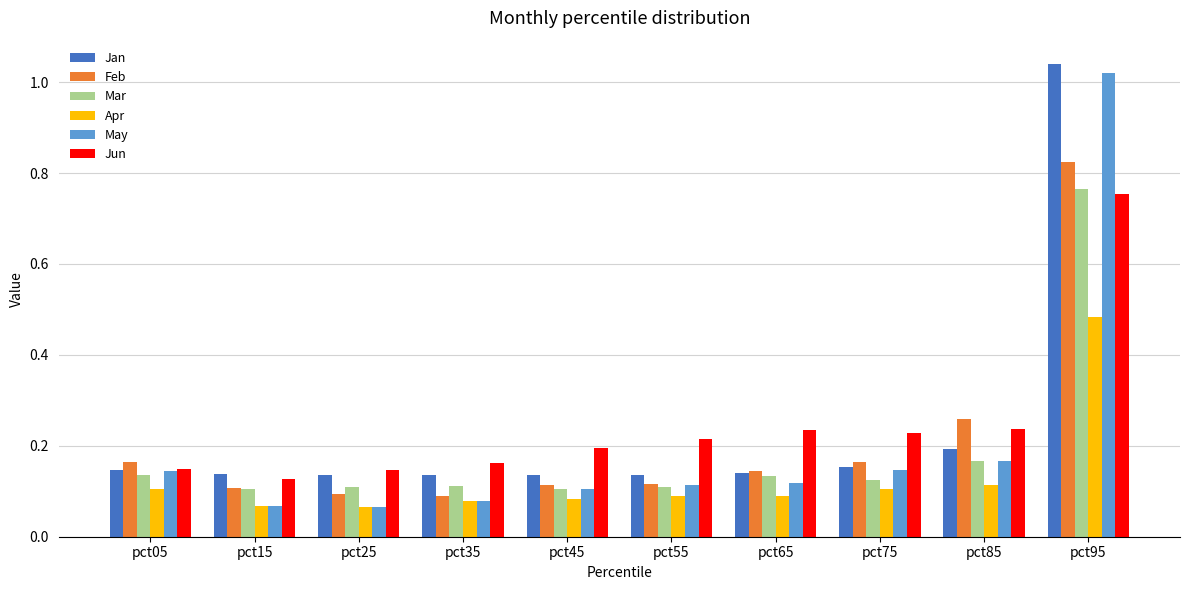

Between pct75 and pct85, which series saw the biggest shift?

Feb